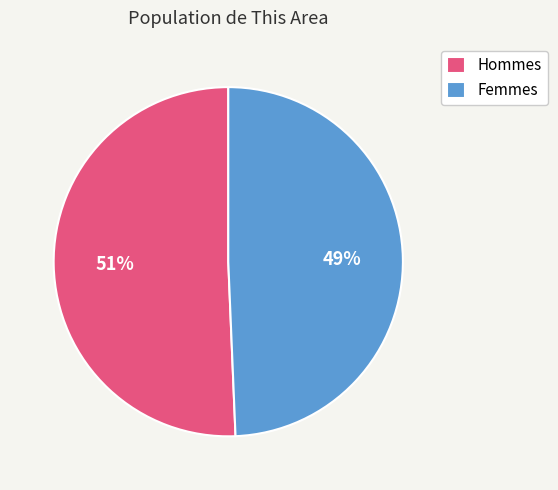

Is it true that Hommes is 36% of the pie?

False